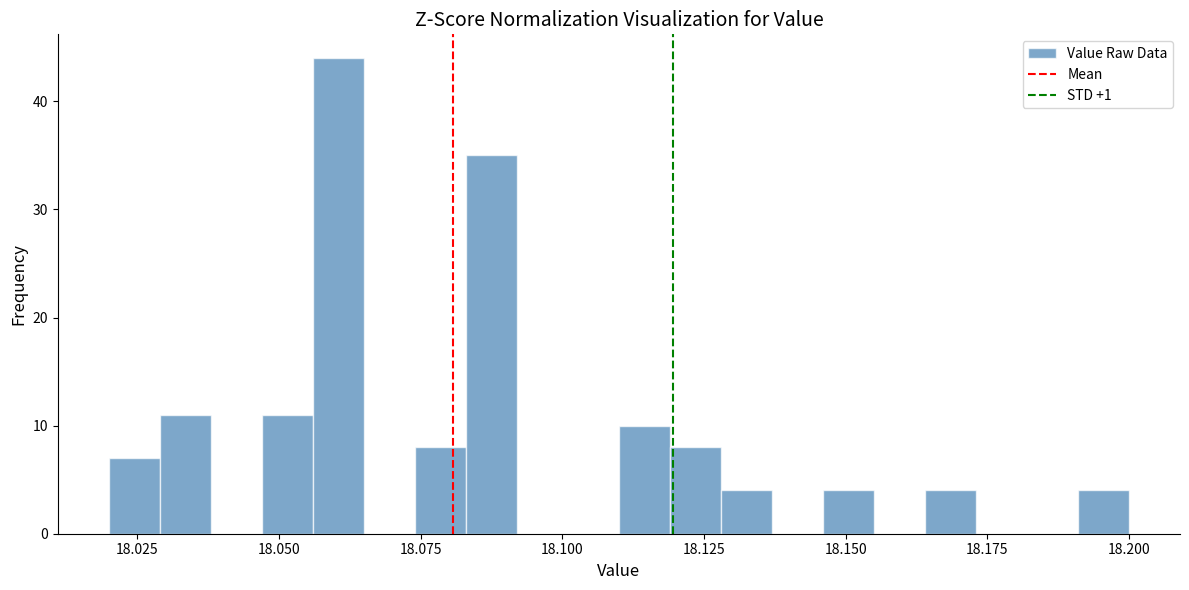

Read against the x-axis, roughly where is the centre of the tallest bar?

18.060